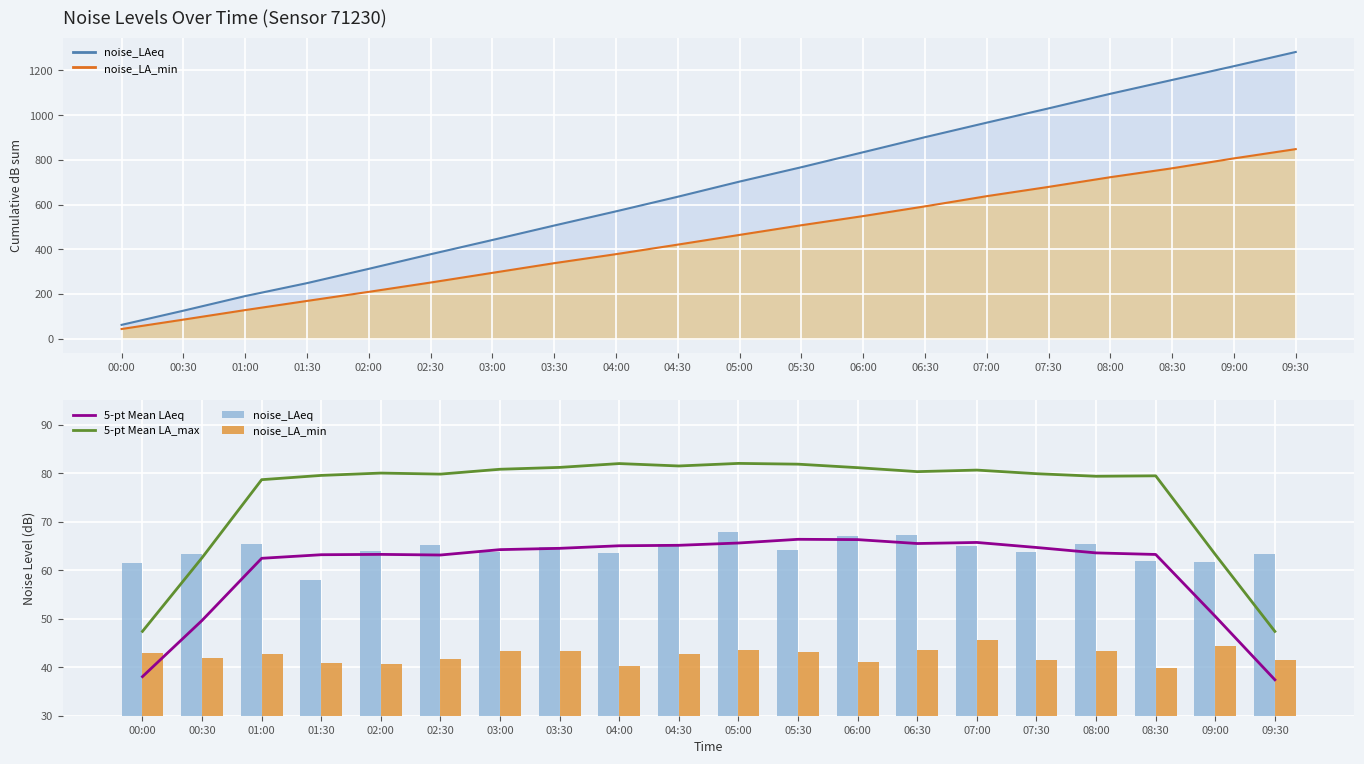

What is the label of the 9th bar from the left?

04:00